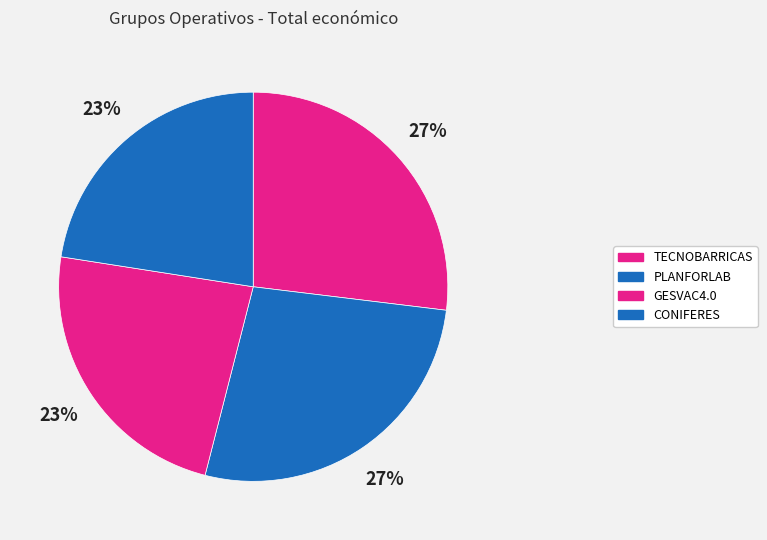

To the nearest percent, what percentage of the pie is PLANFORLAB?

27%